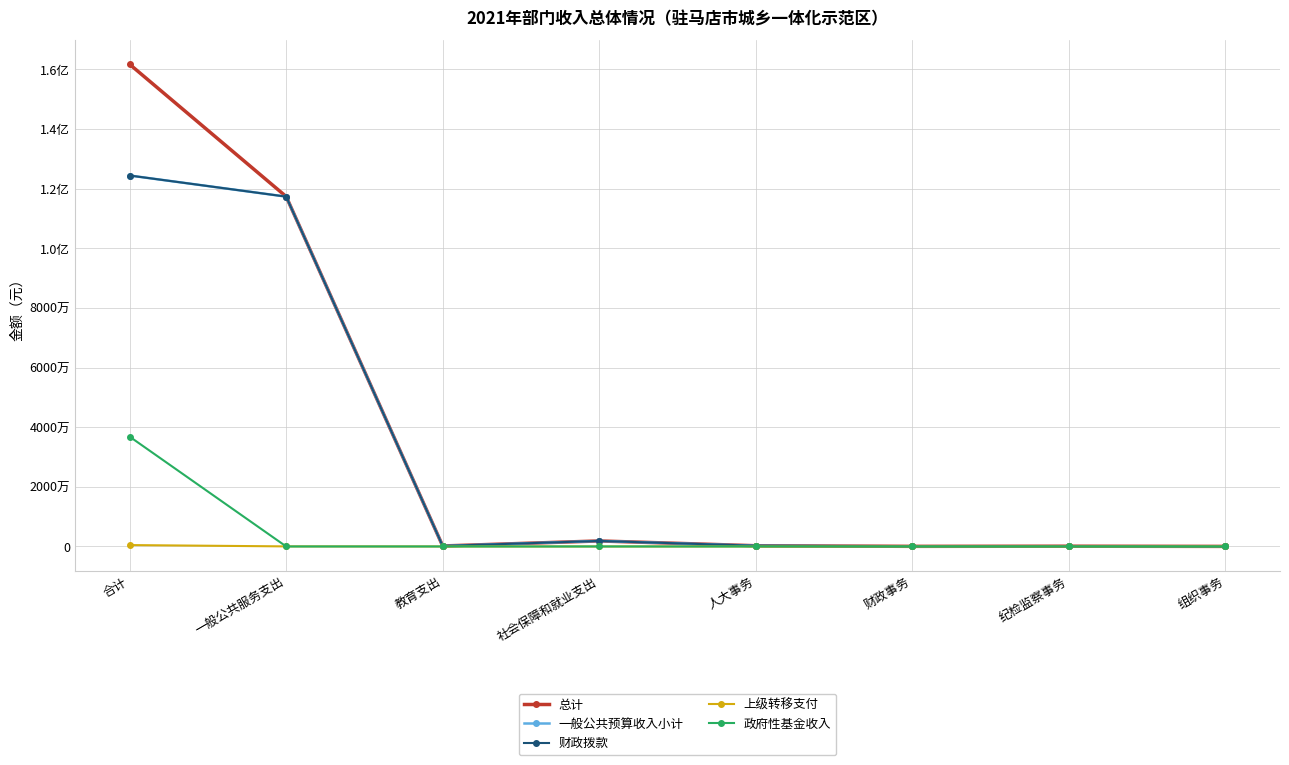

What is the total value across all series at 合计?

447762600